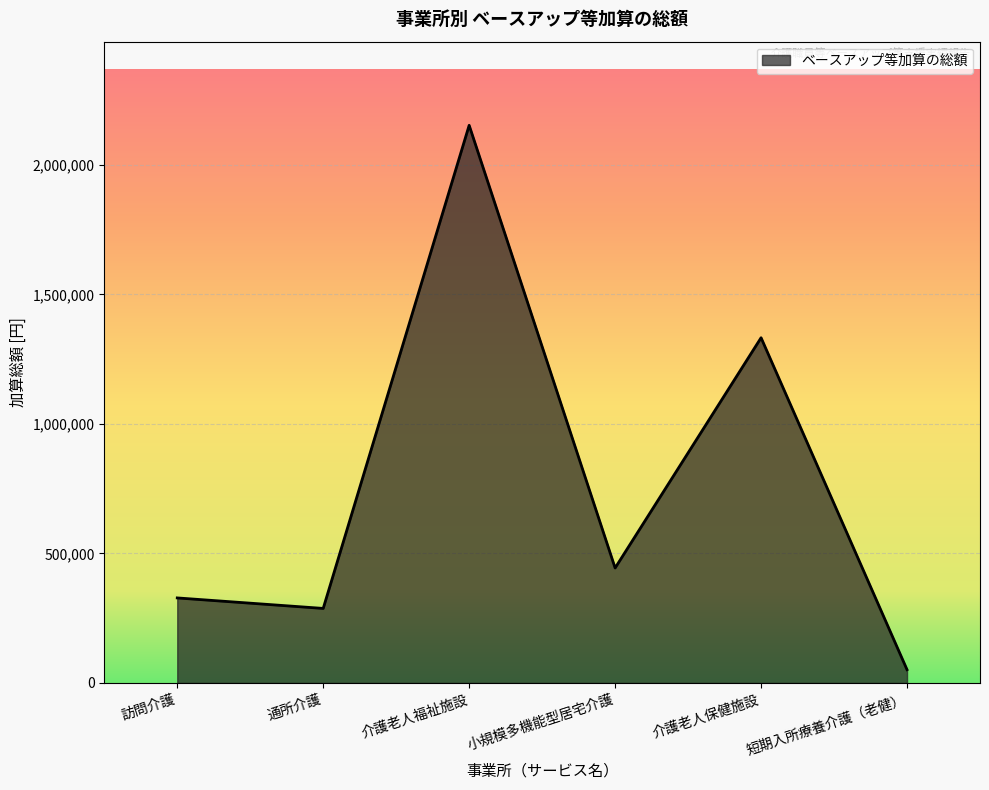

What is the change in value from 介護老人福祉施設 to 短期入所療養介護（老健）?

-2101824